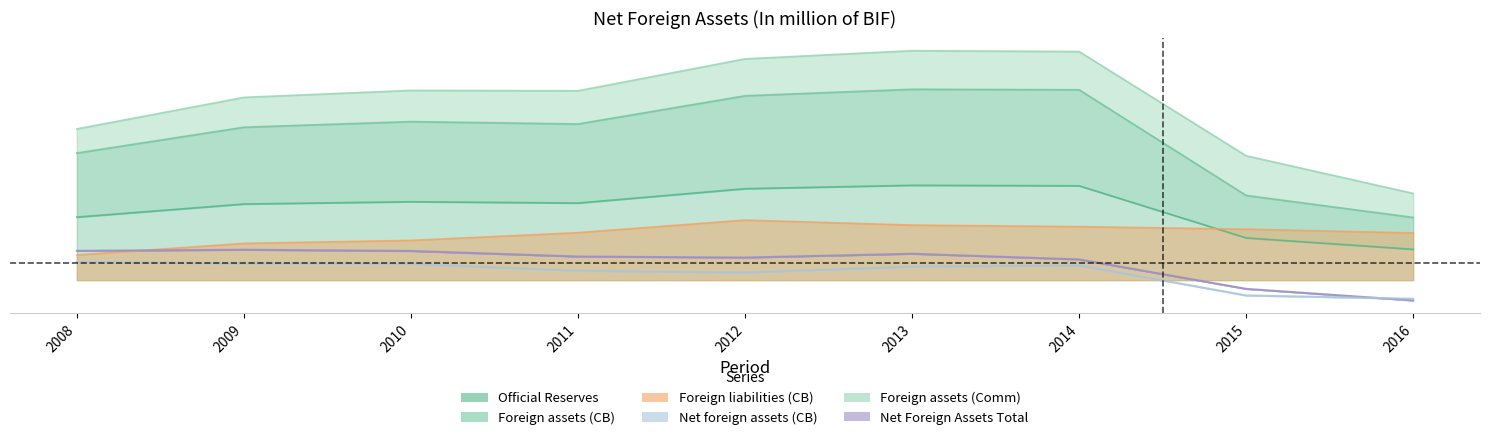

At which category is the sum across all series the highest?

2013